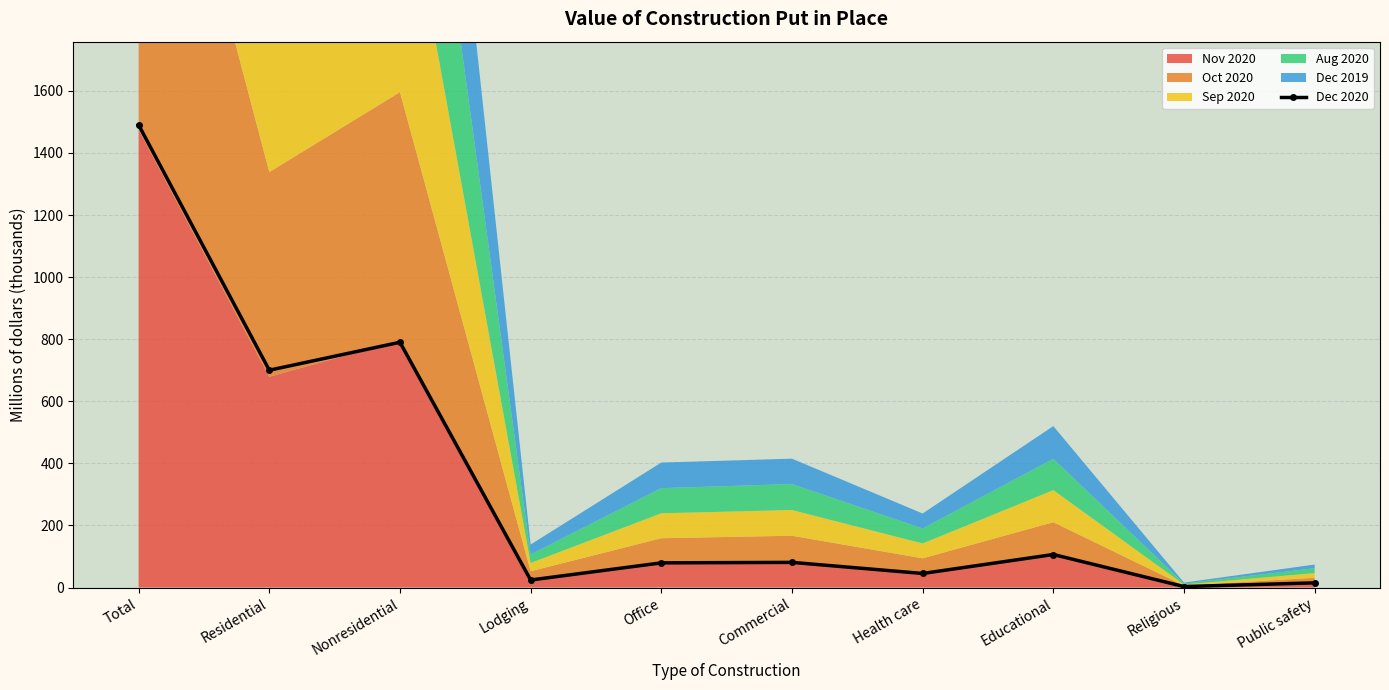

What is the ratio of the value at Religious to the value at Public safety?

0.2